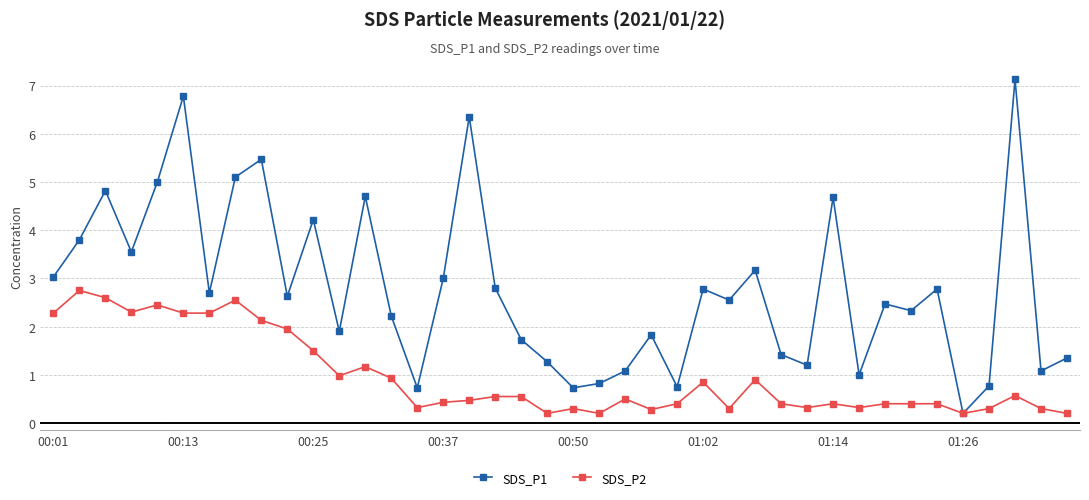

What is the minimum value for SDS_P1?

0.2